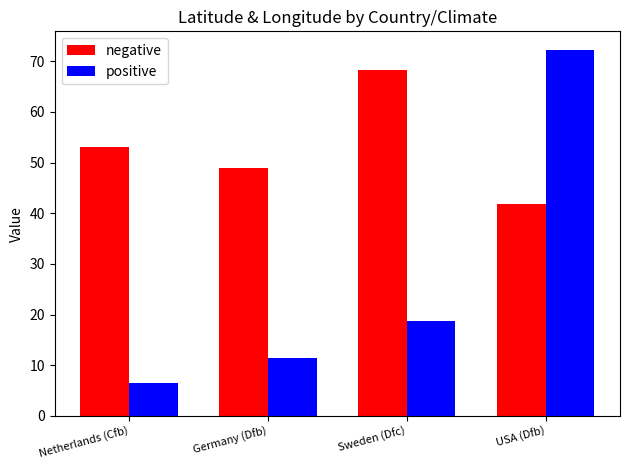

Which series has the widest spread of values?

positive